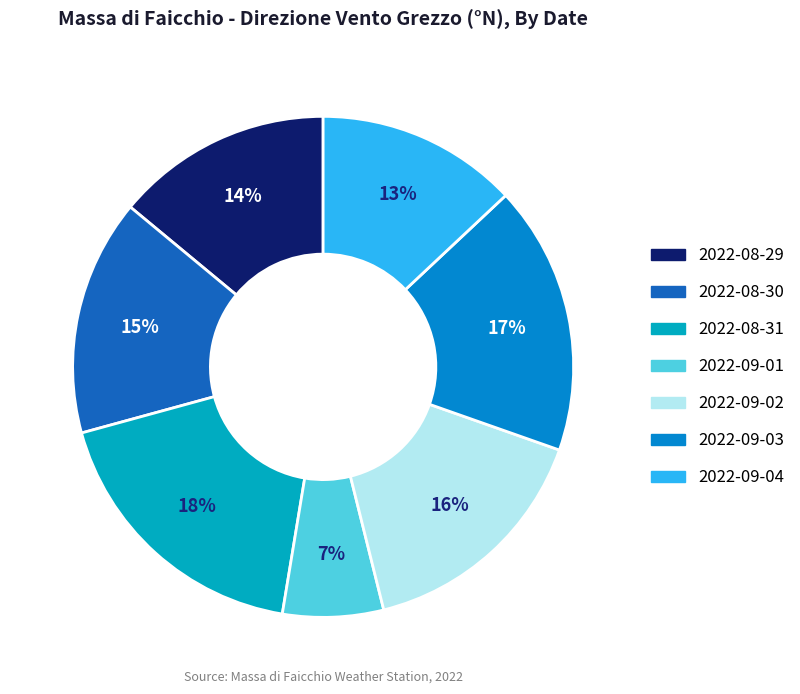

The 2022-09-04 slice represents 27% of the pie. True or false?

False